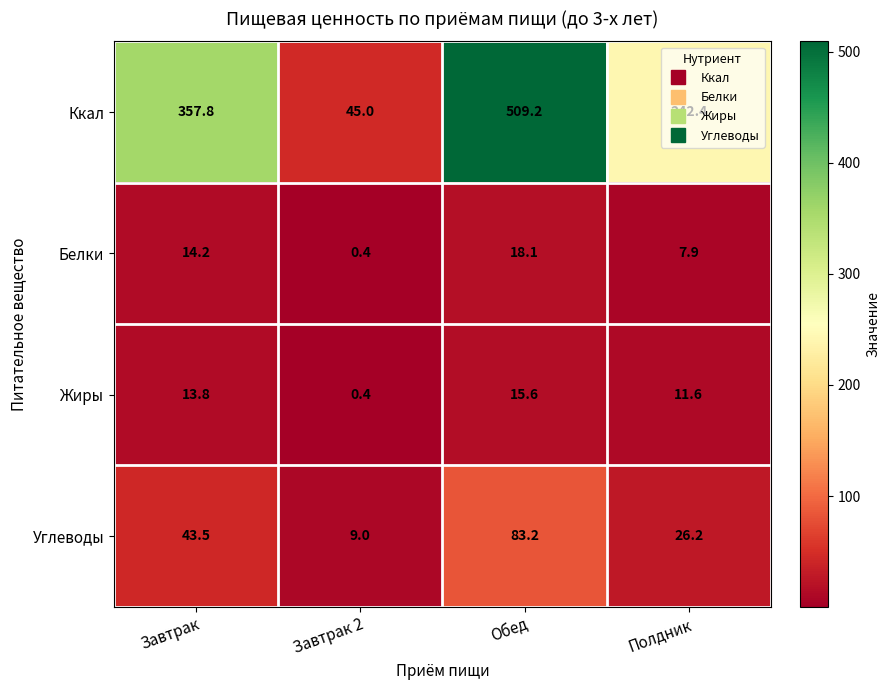

Which series has the largest total across all categories?

Ккал